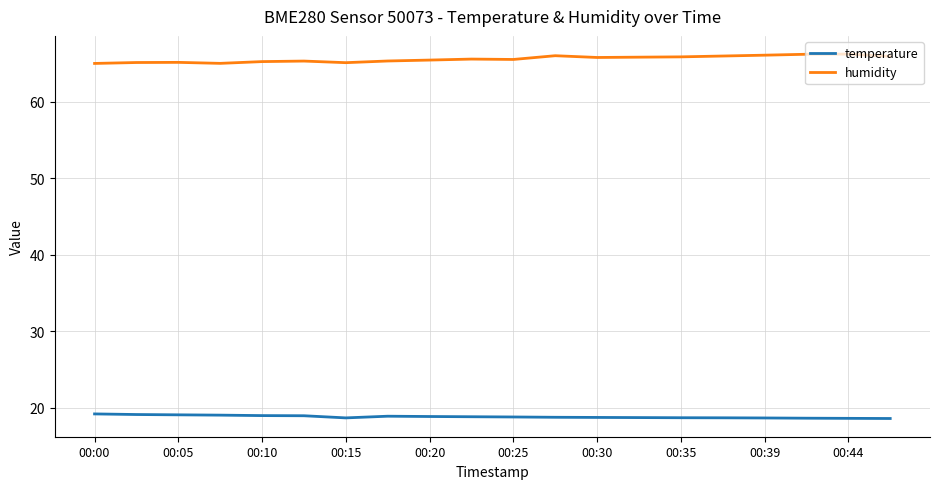

Rank the series by their average value, from lowest to highest.

temperature, humidity